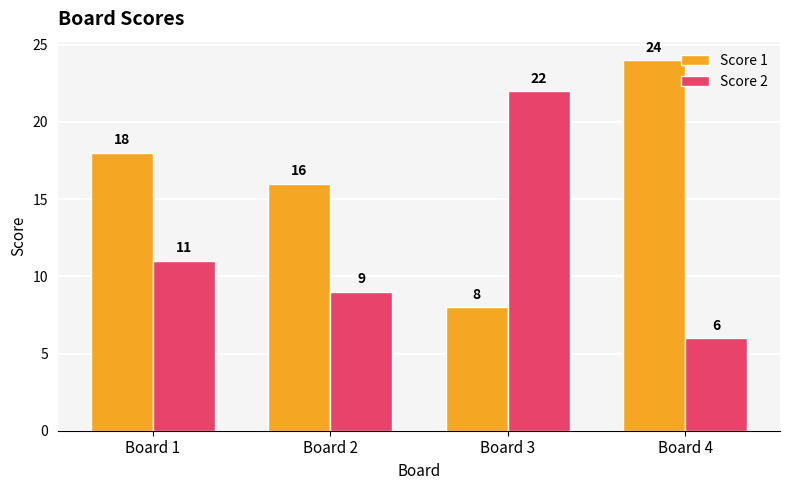

The value of Score 1 at Board 2 is 16. True or false?

True